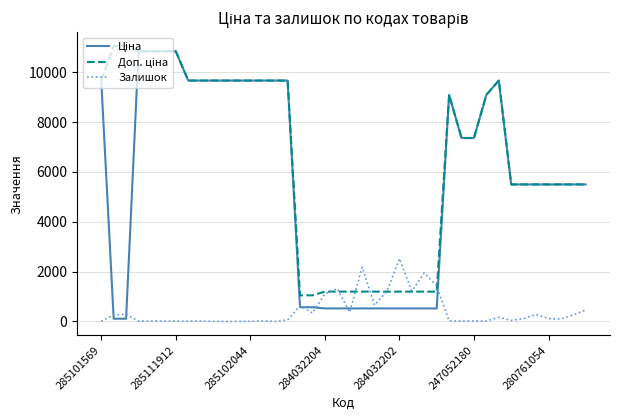

Is this an area chart (filled region under the line)?

No